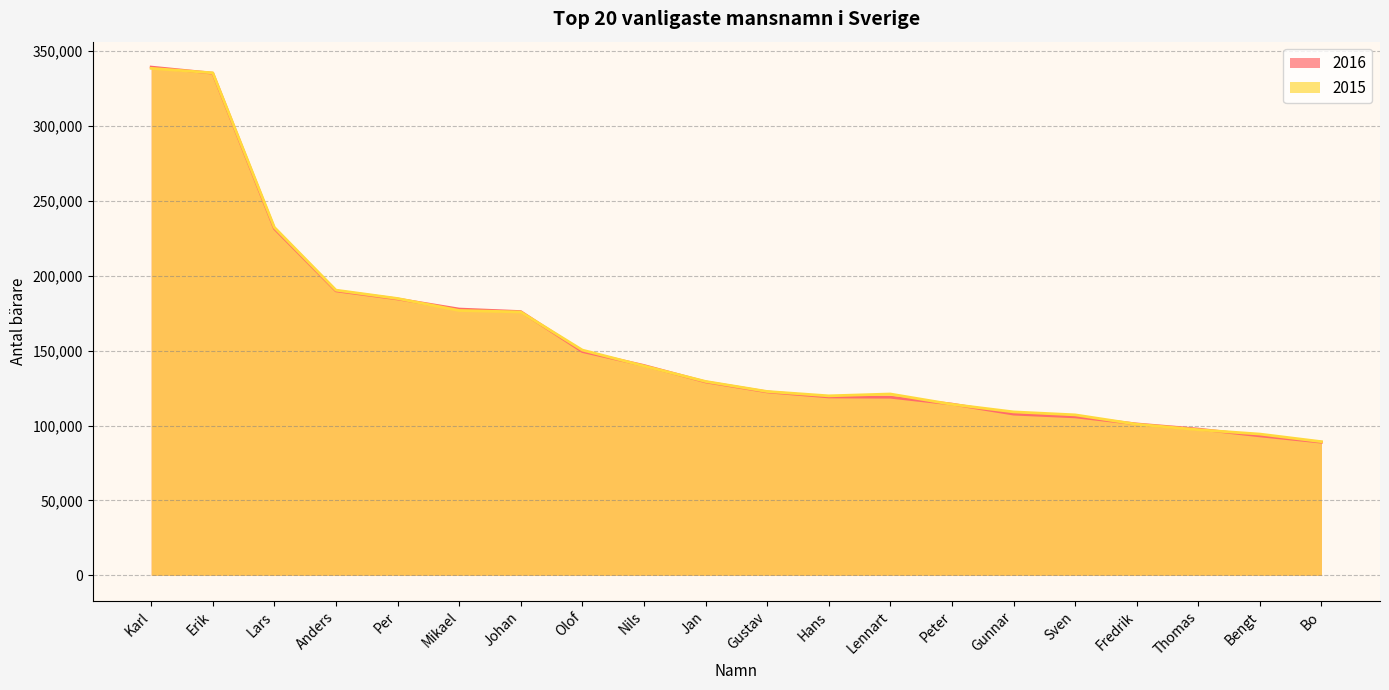

Where is the first local minimum for 2015?

Hans